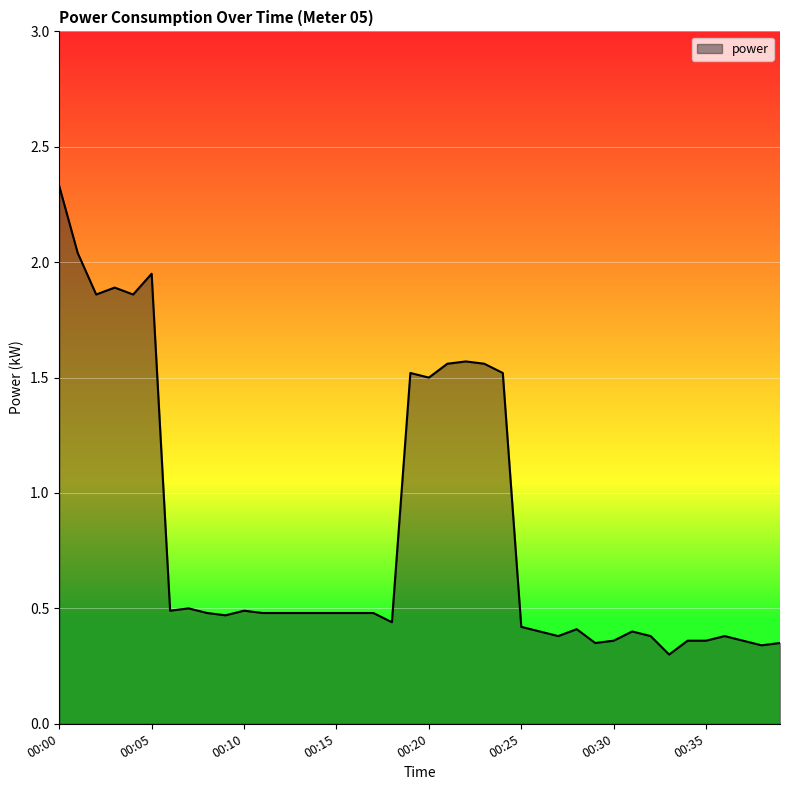

Count the values in the range 0 to 1.

28